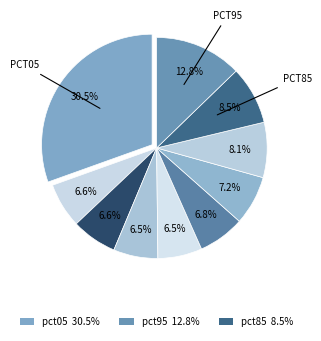

Which category has the biggest portion of the pie?

pct05